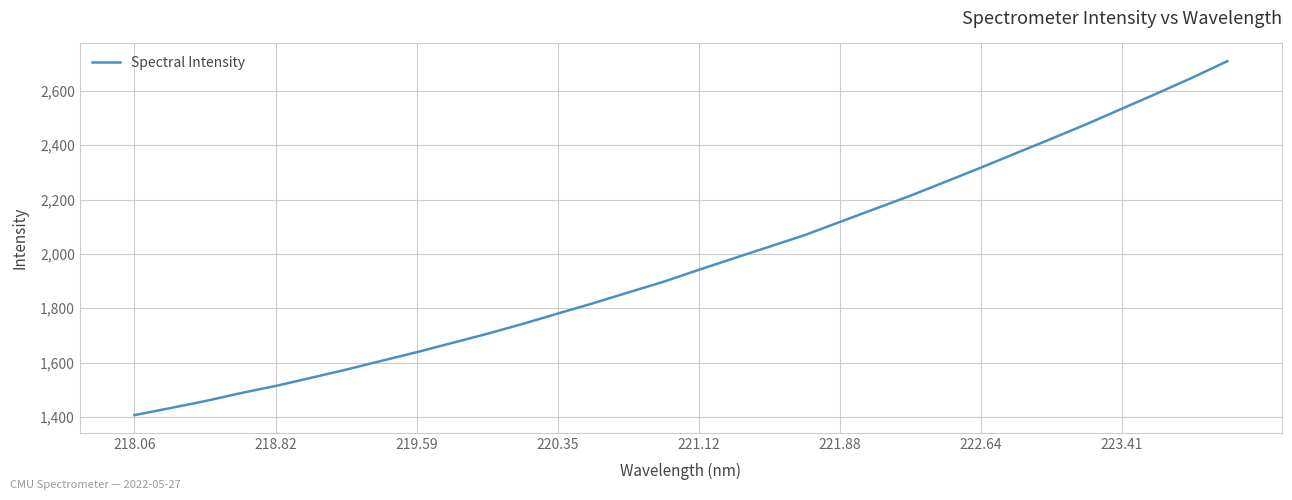

Does the chart display data point markers on the line(s)?

No